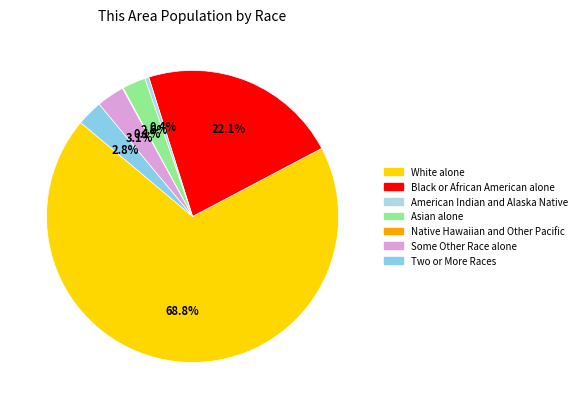

True or false: Some Other Race alone accounts for 3% of the total.

True